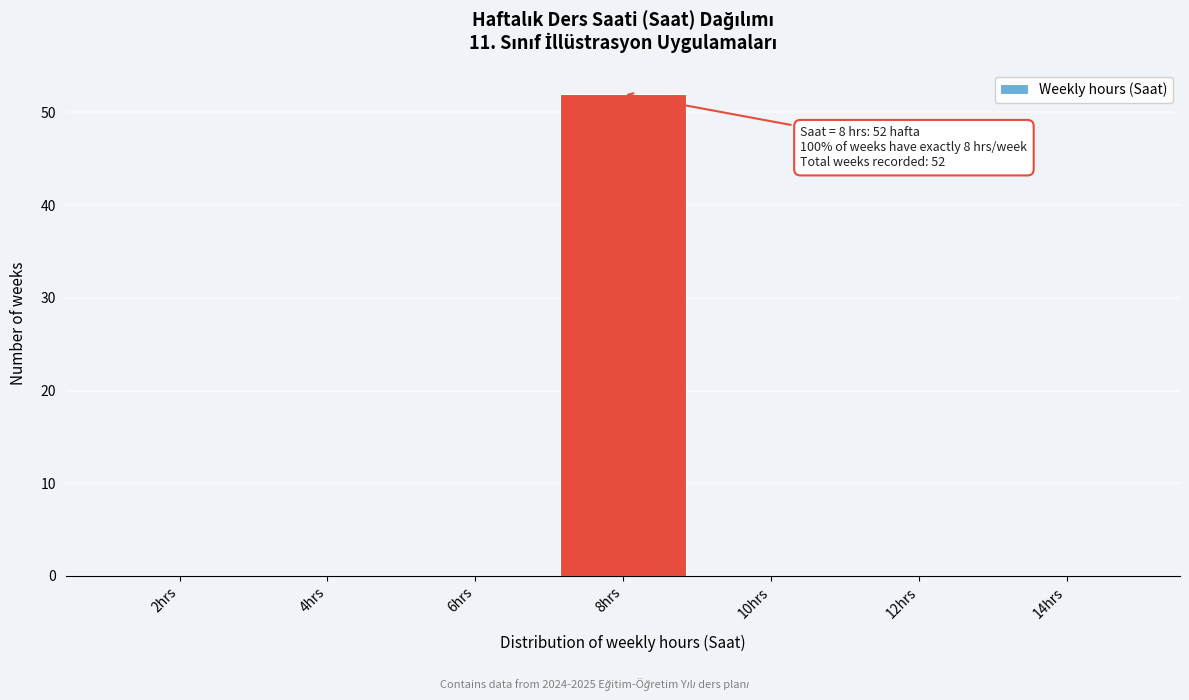

Reading right to left, what are all the values shown in this chart?

14hrs=0	12hrs=0	10hrs=0	8hrs=52	6hrs=0	4hrs=0	2hrs=0